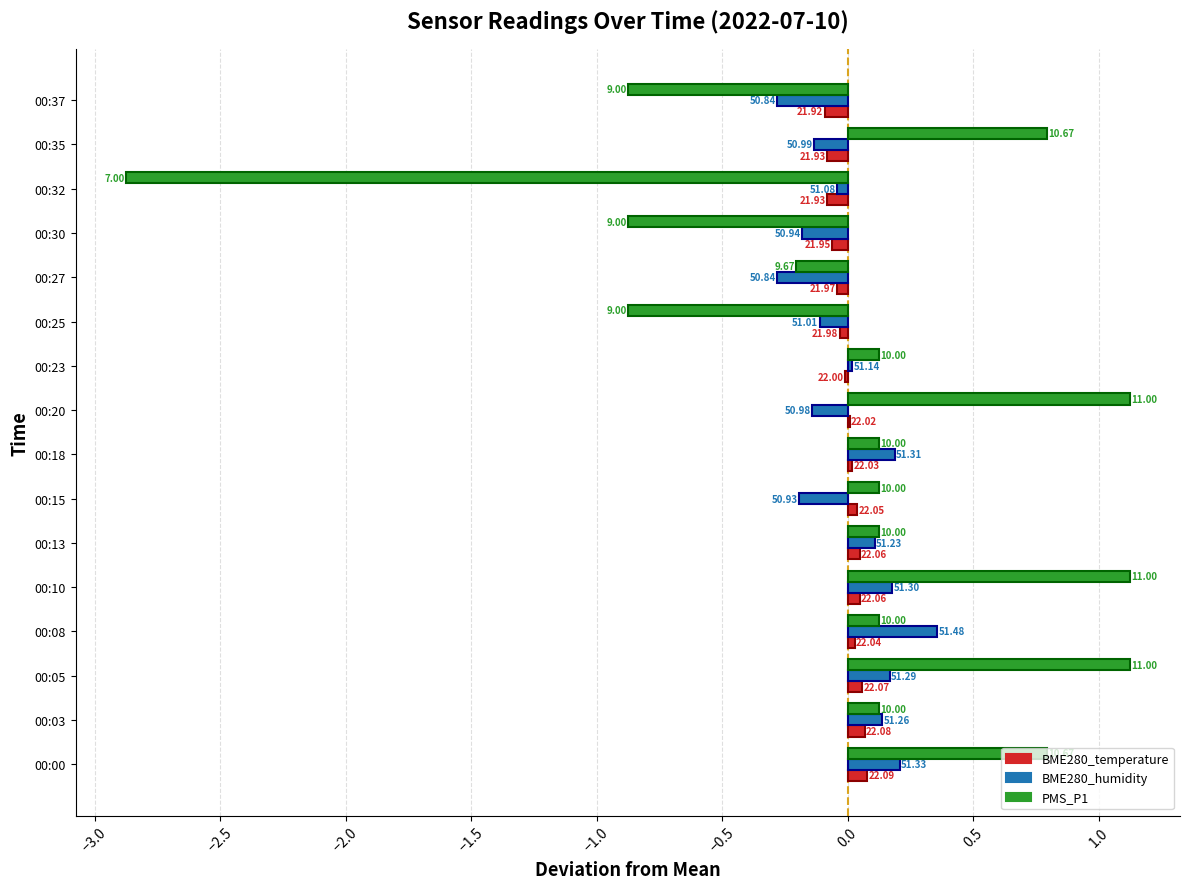

What are all the series names shown in the legend?

BME280_temperature, BME280_humidity, PMS_P1